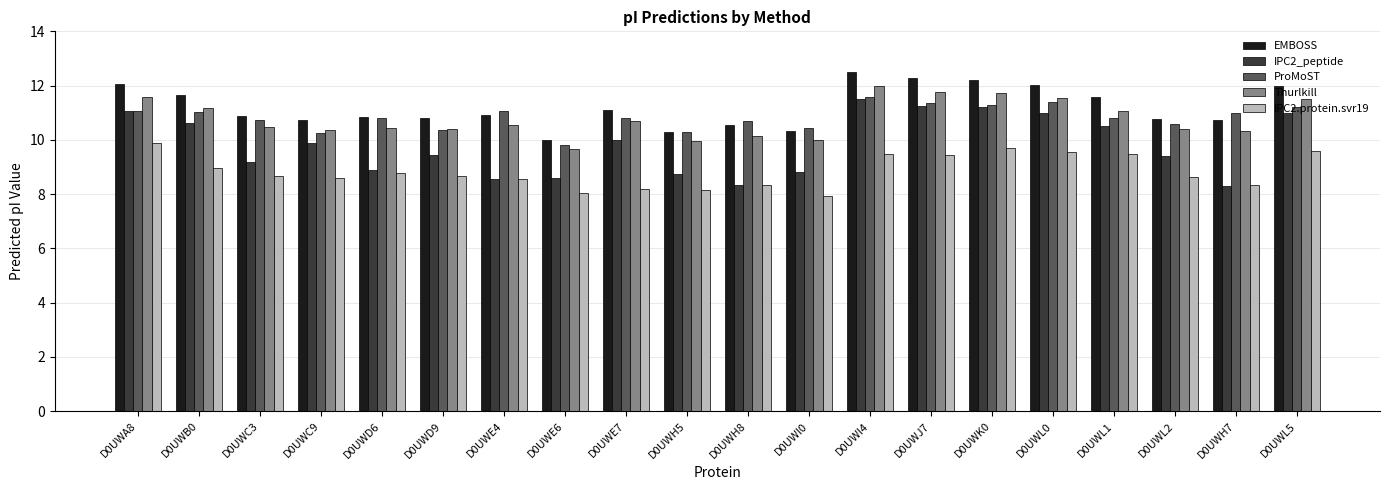

What is the difference between the maximum and minimum values in the IPC2_peptide series?

3.2